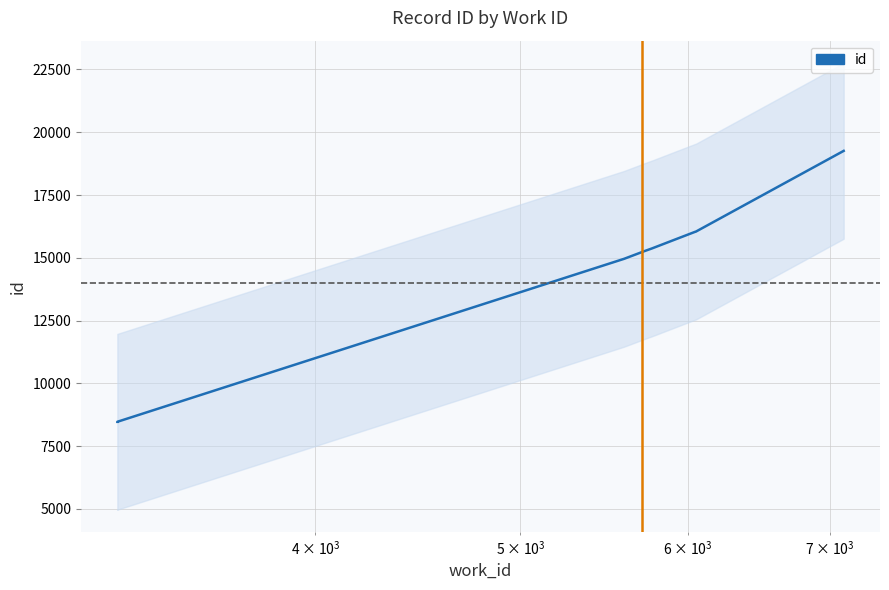

What is the minimum value shown in the chart?

8466